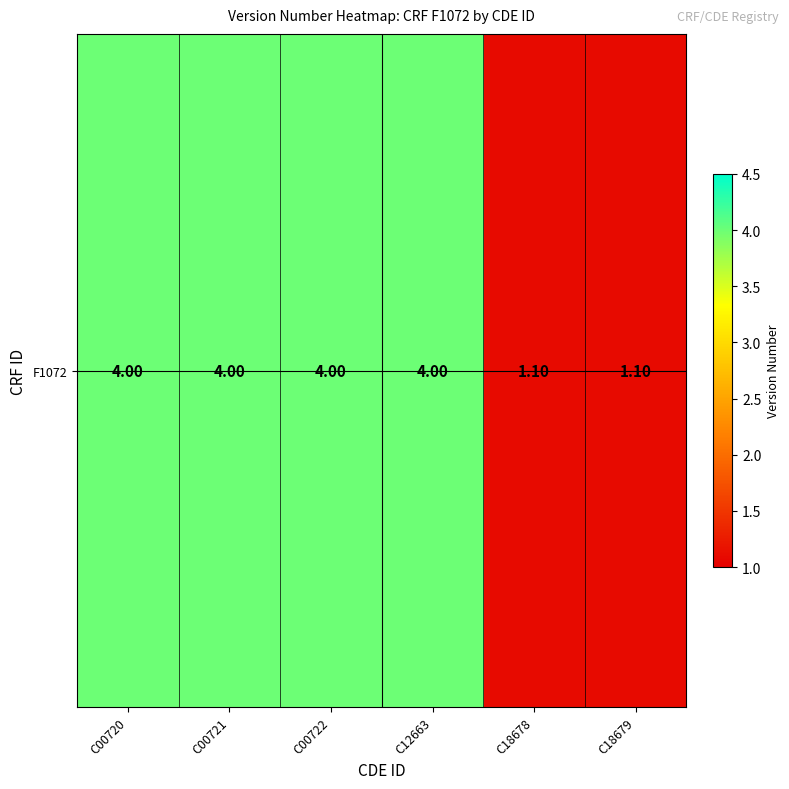

What is the maximum value shown in the chart?

4.0